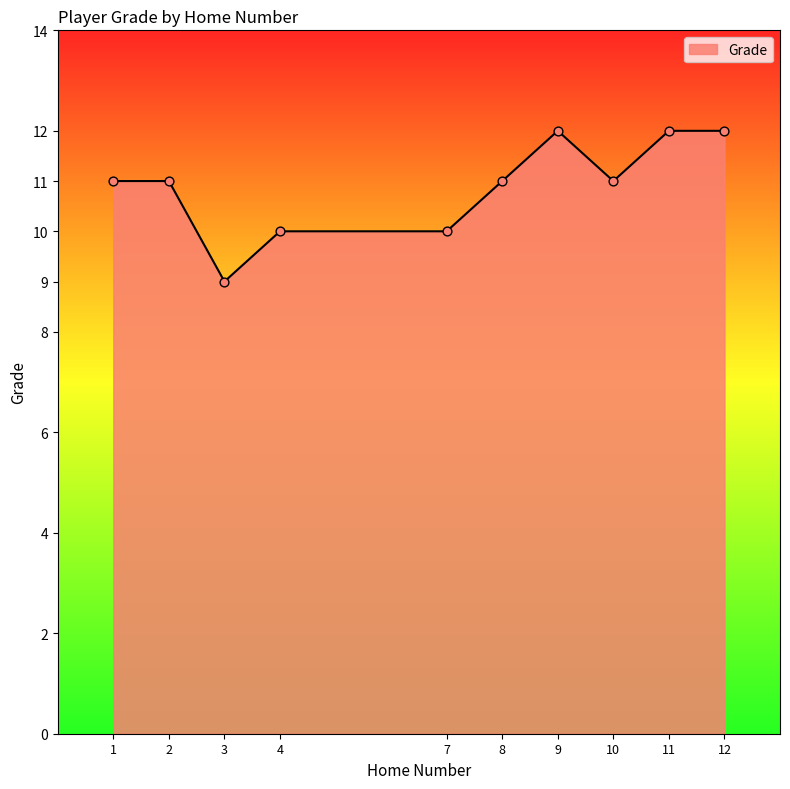

What is the change in value from 4 to 12?

+2